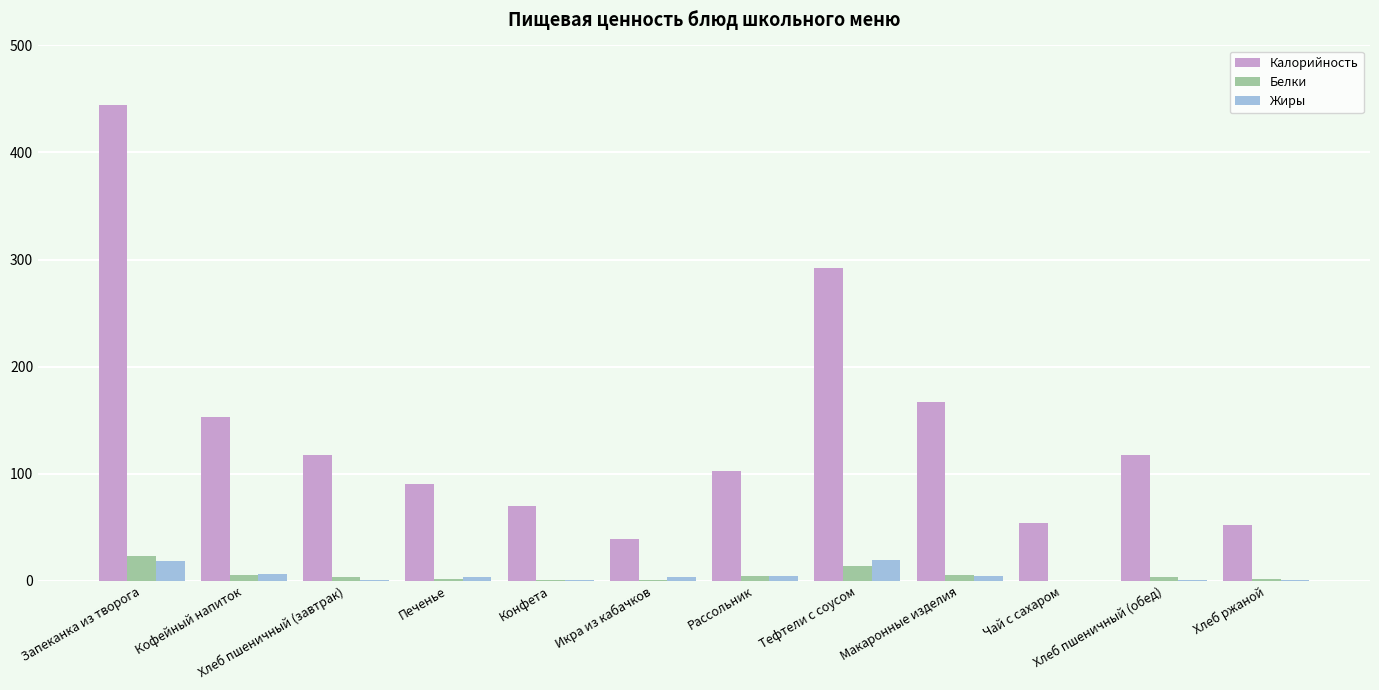

What is the sum of all Белки values?

65.8